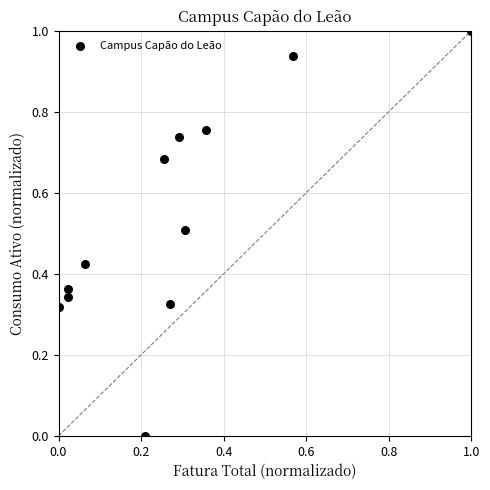

What is the average Y value?

0.5